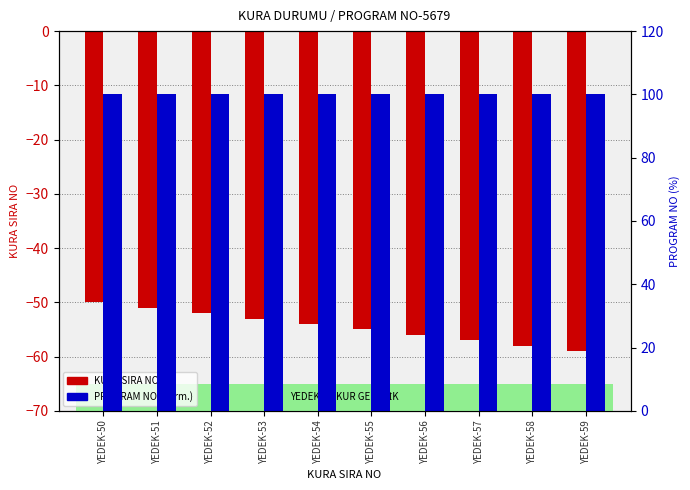

Which series has the largest total across all categories?

PROGRAM NO (normalized %)